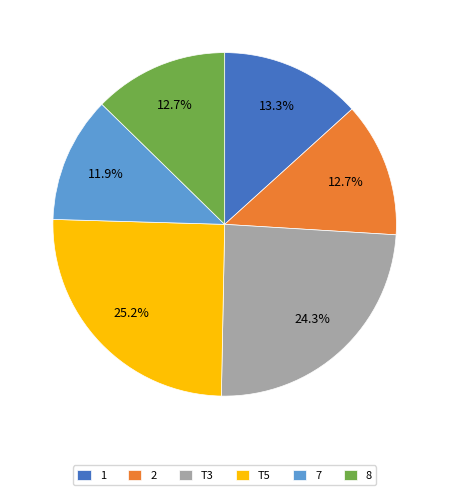

Approximately how many times larger is the value at 2 compared to 7?

1.1